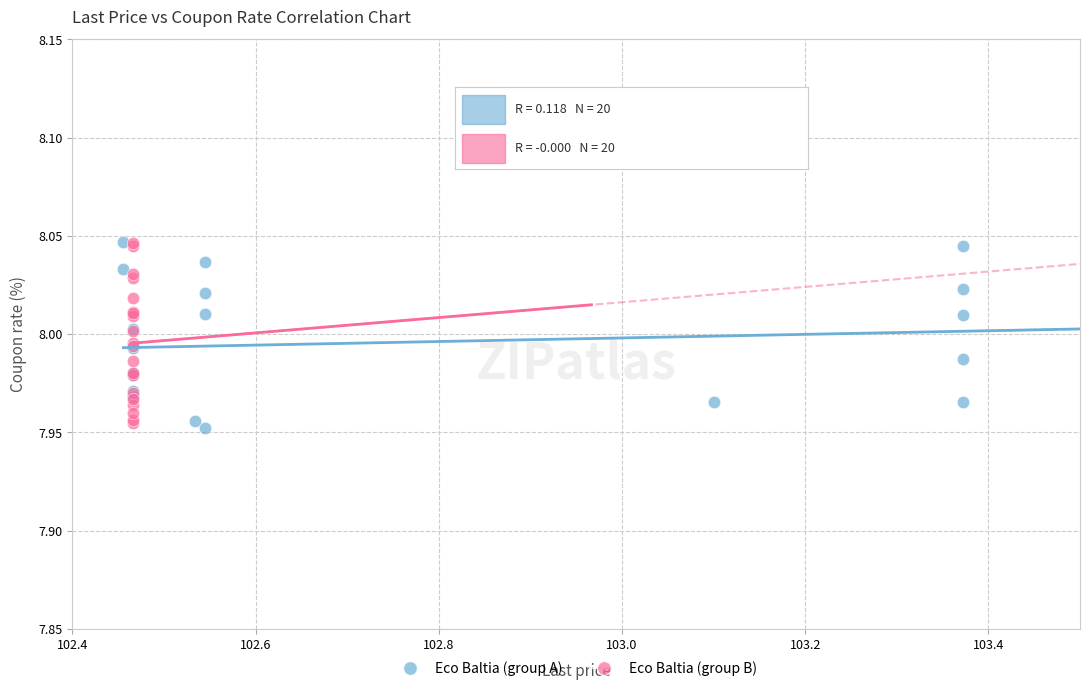

What are all the series names shown in the legend?

Eco Baltia (group A), Eco Baltia (group B)